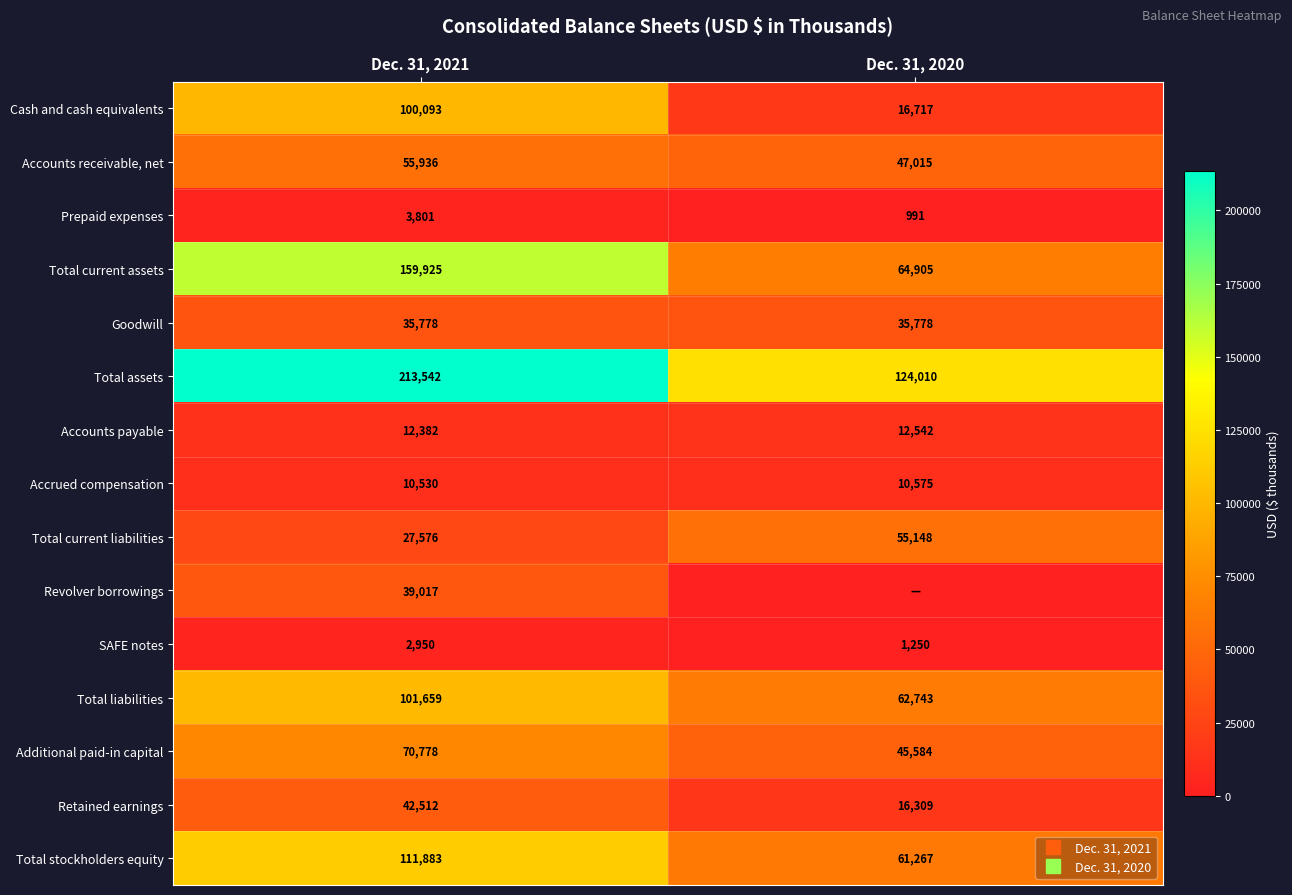

Is the value of Accounts receivable, net at Dec. 31, 2020 greater than the value of Goodwill at Dec. 31, 2020?

Yes